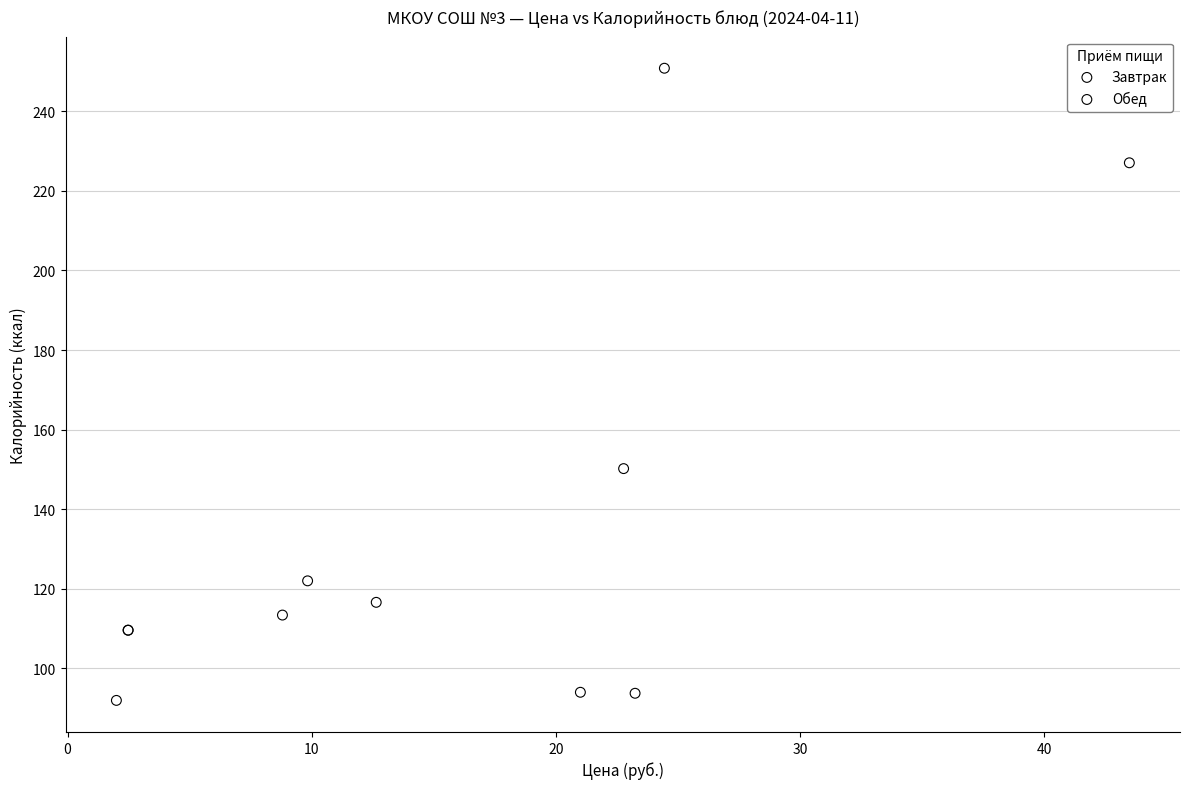

Which series contains the lowest Y value?

Обед